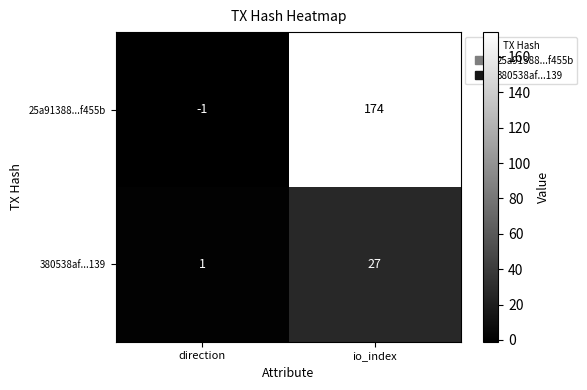

How many categories are shown in the chart?

2